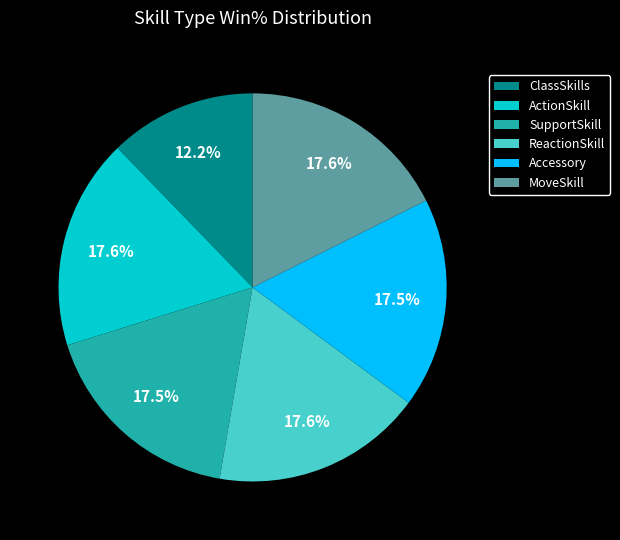

Is it true that MoveSkill is 18% of the pie?

True